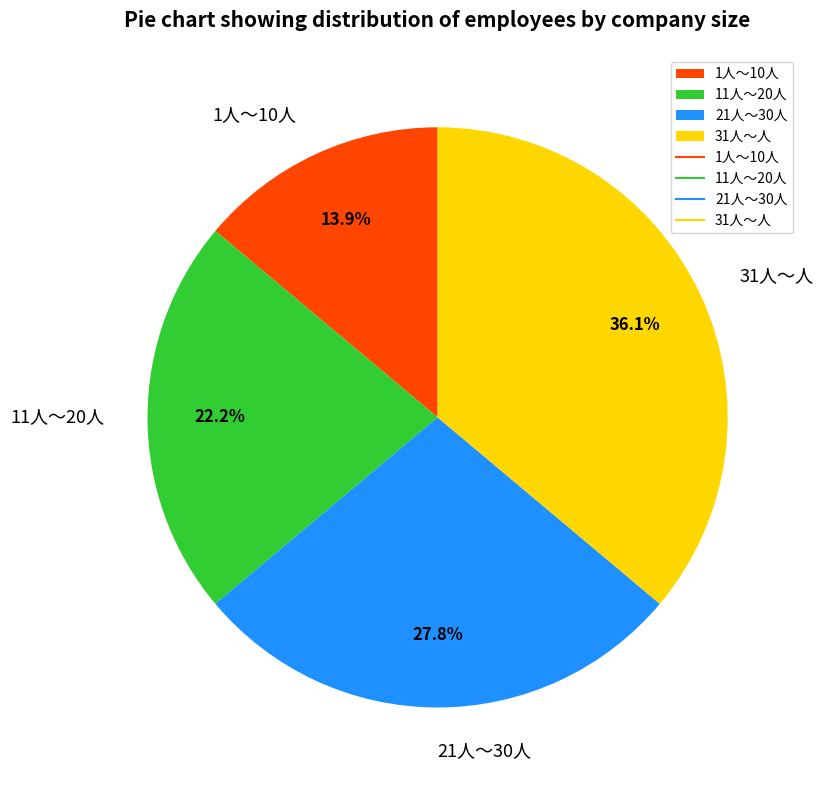

Rank the categories by value from lowest to highest.

1人～10人, 11人～20人, 21人～30人, 31人～人